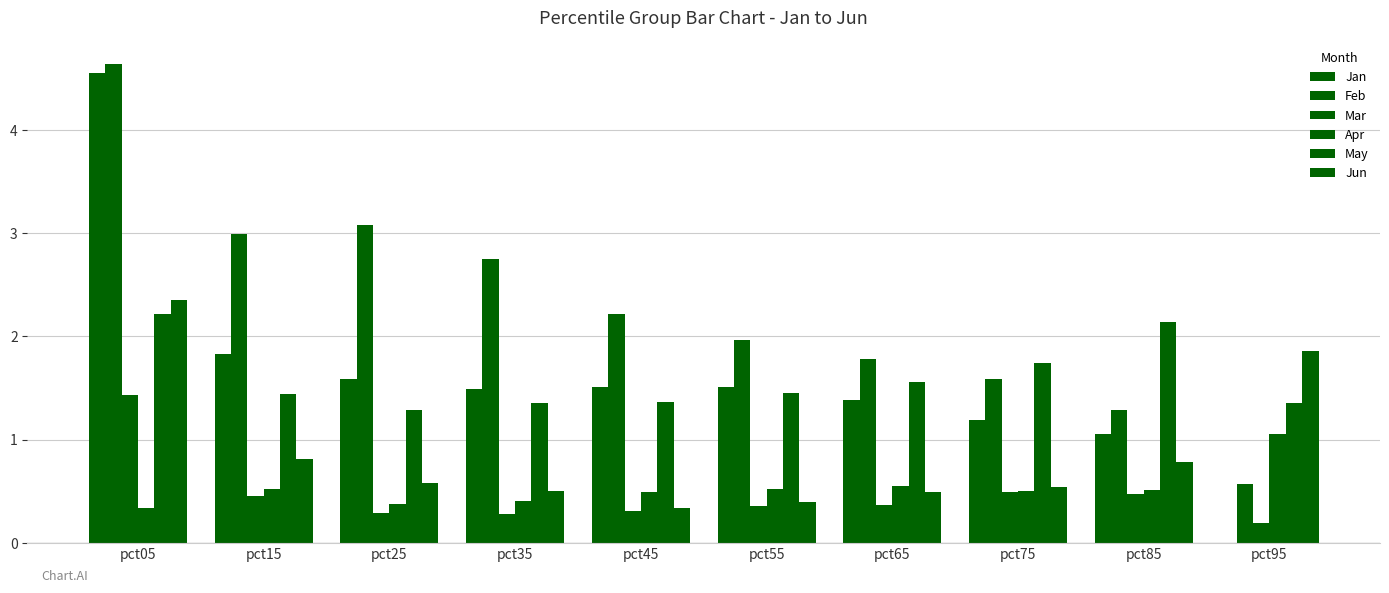

What is the spread (max minus min) of values at pct85?

1.7